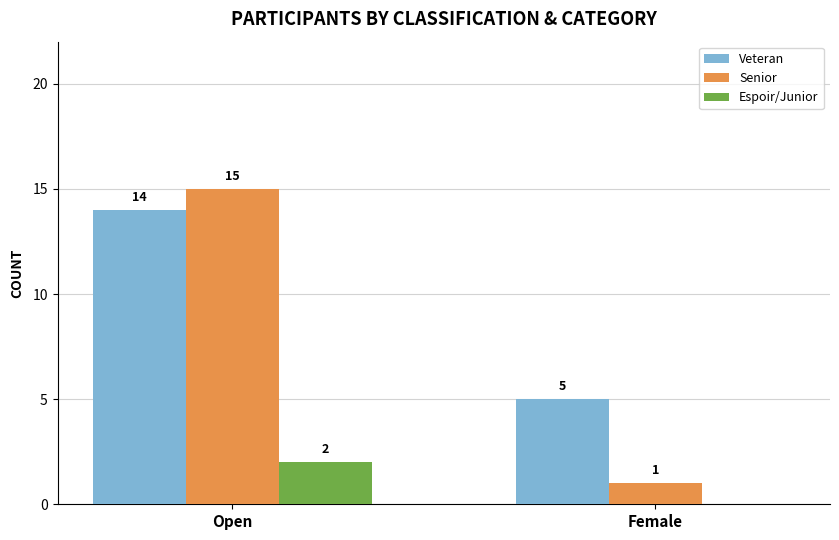

Read the Veteran value at Open.

14